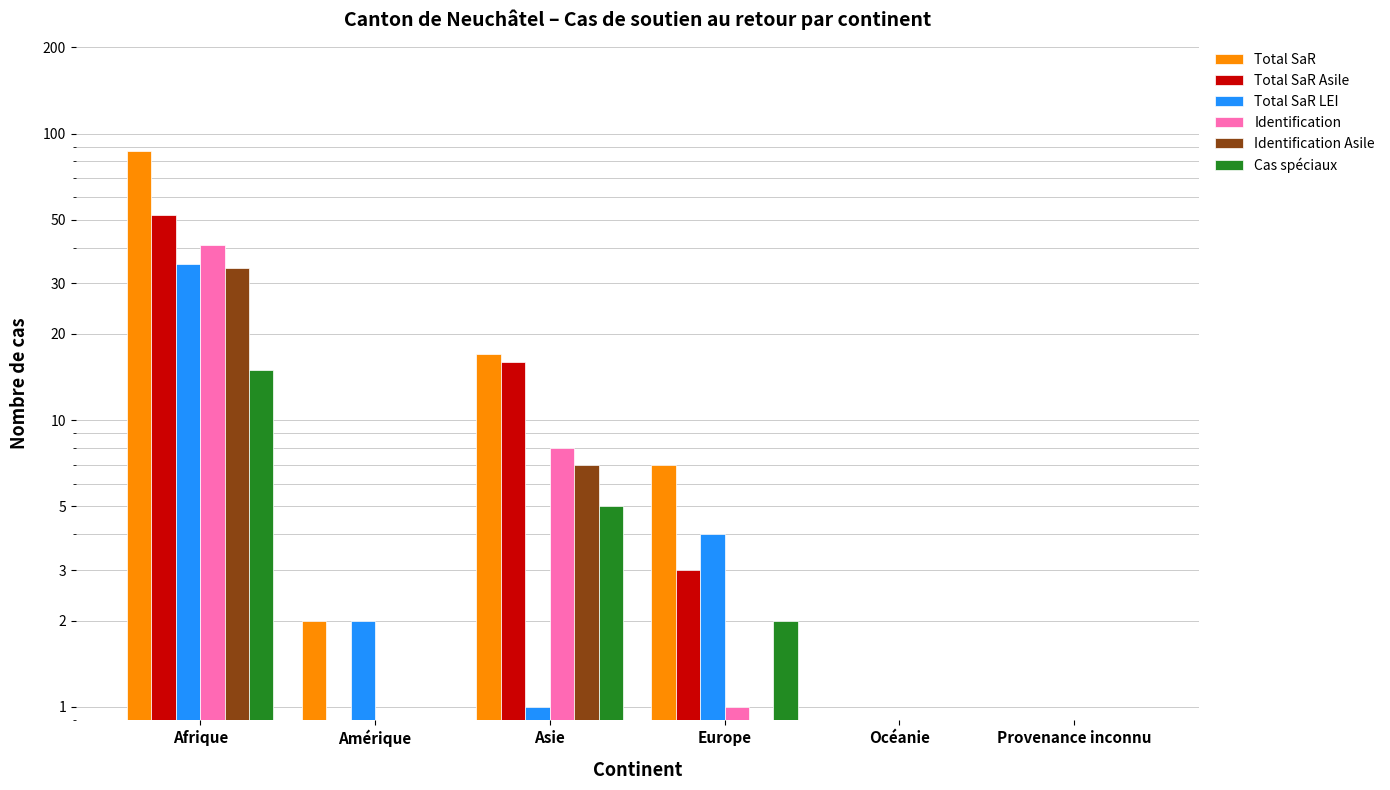

The value of Identification Asile at Amérique is -21. True or false?

False